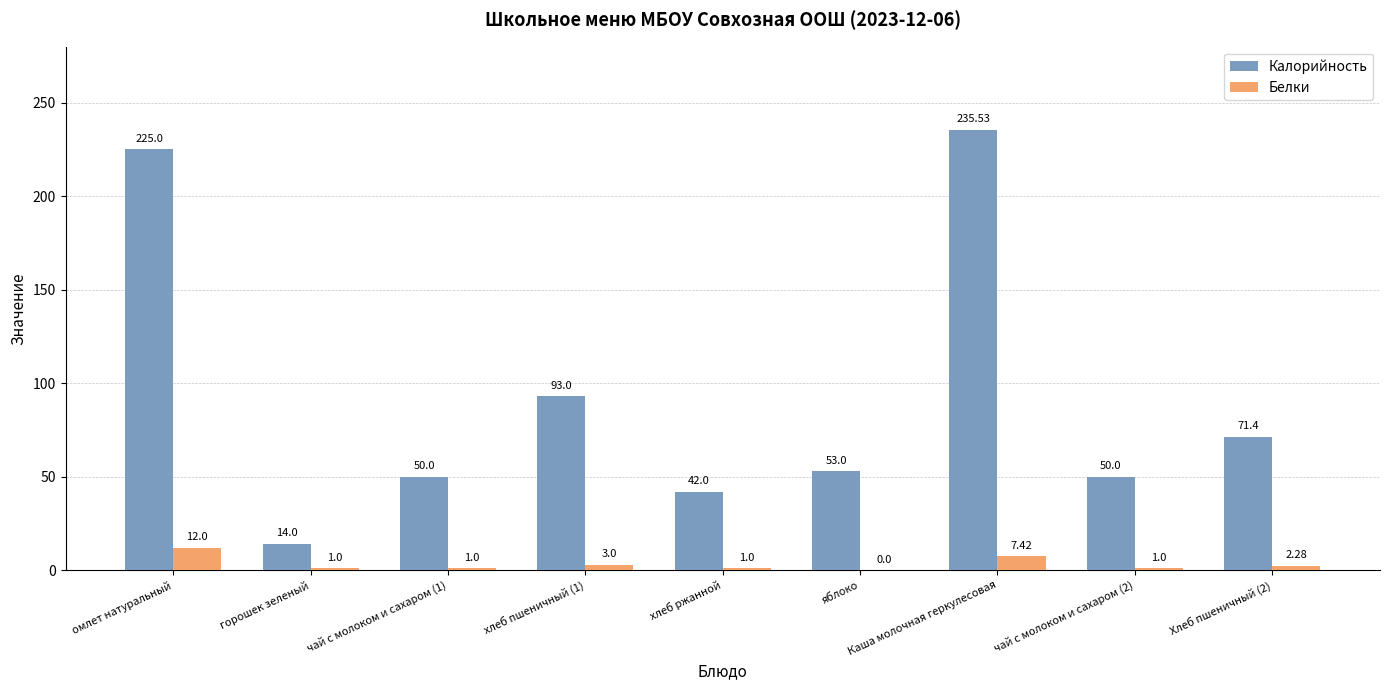

At which label does Калорийность reach its peak?

Каша молочная геркулесовая